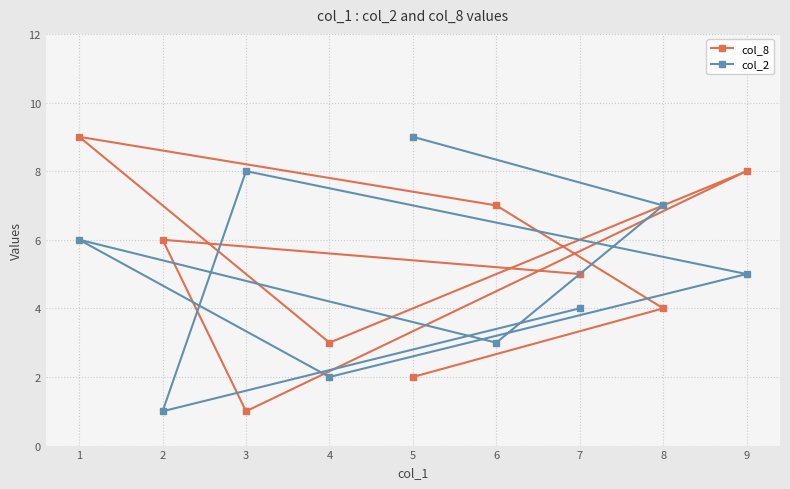

What is the average value of the col_2 series?

5